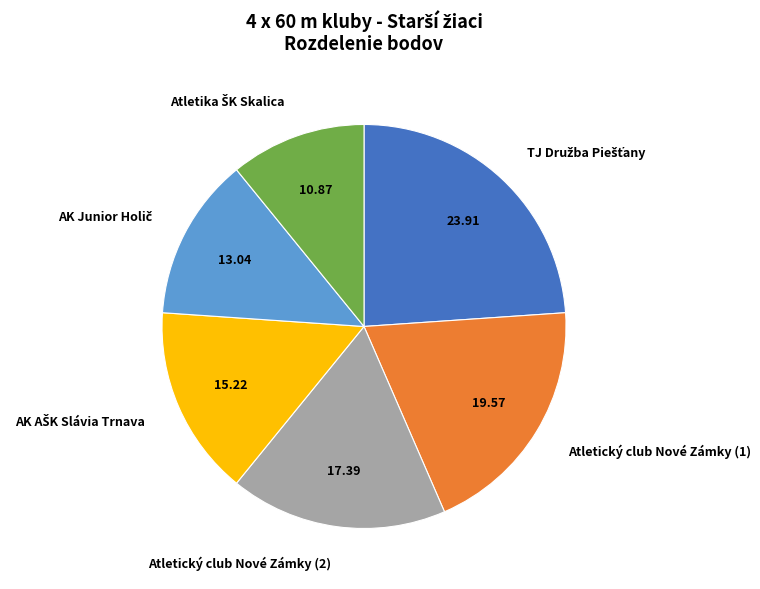

Does Atletický club Nové Zámky (1) represent more than half of the total?

No